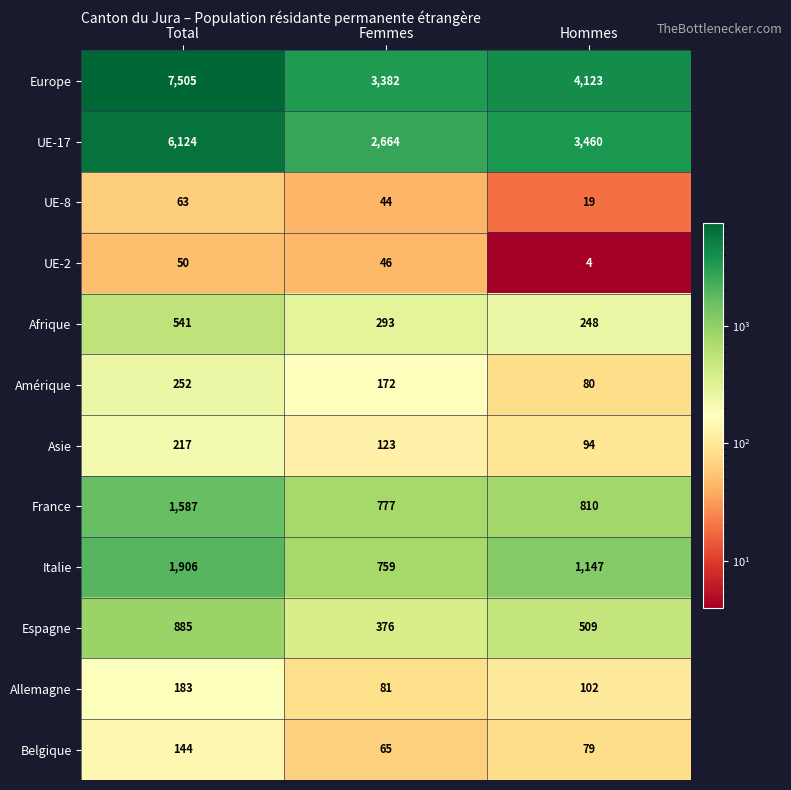

What is the average value of the Espagne series?

590